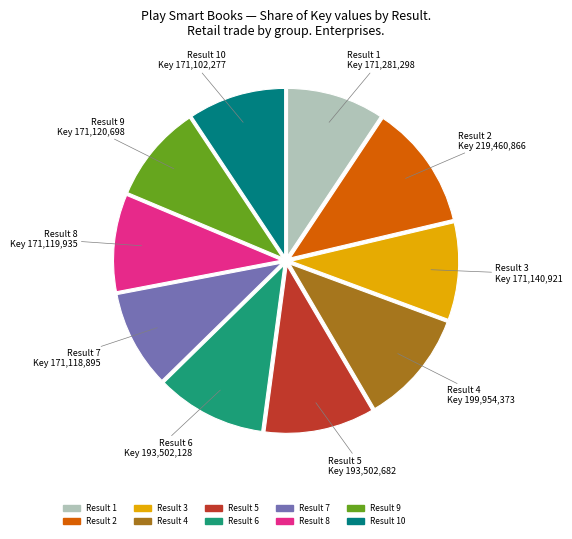

Which slice is the largest?

Result 2